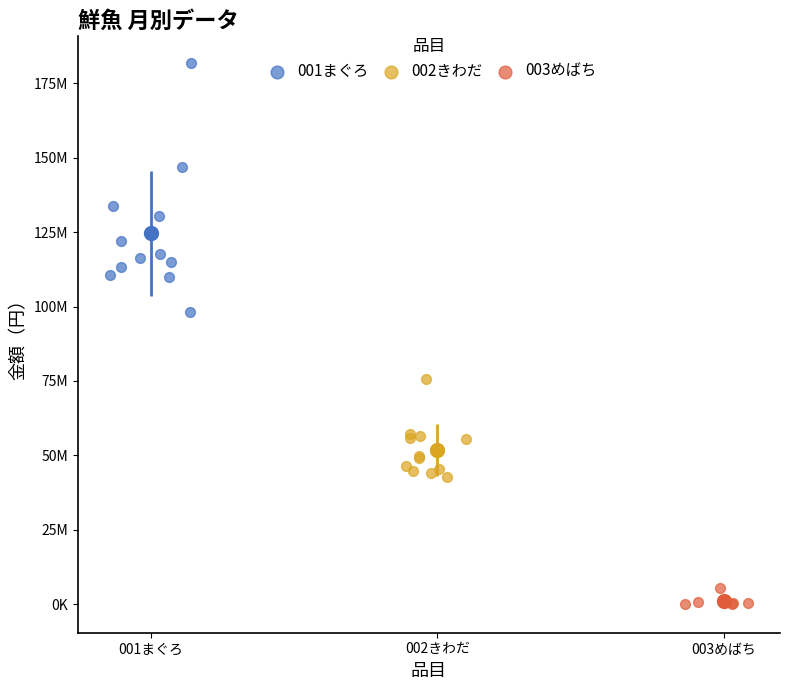

Which series contains the lowest Y value?

003めばち